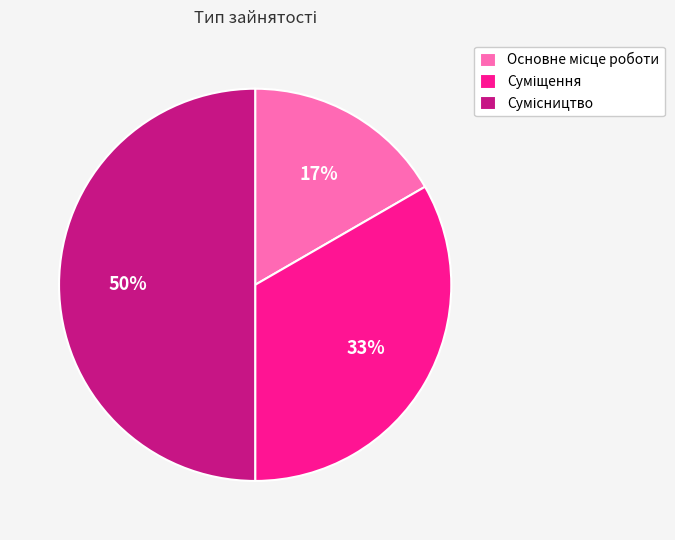

To the nearest percent, what is the difference between the largest and smallest slice percentages?

33%